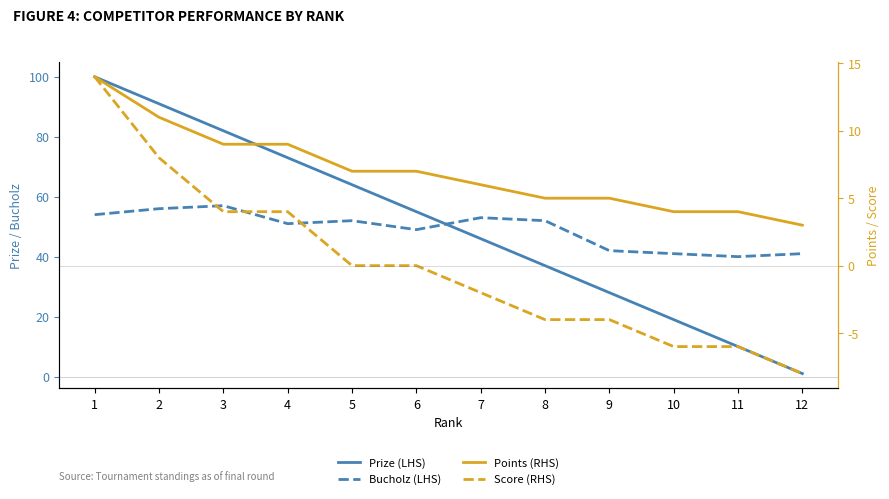

Reading right to left, list all the values displayed in this chart.

Prize (LHS): 1	10	19	28	37	46	55	64	73	82	91	100
Bucholz (LHS): 41	40	41	42	52	53	49	52	51	57	56	54
Points (RHS): 3	4	4	5	5	6	7	7	9	9	11	14
Score (RHS): -8	-6	-6	-4	-4	-2	0	0	4	4	8	14